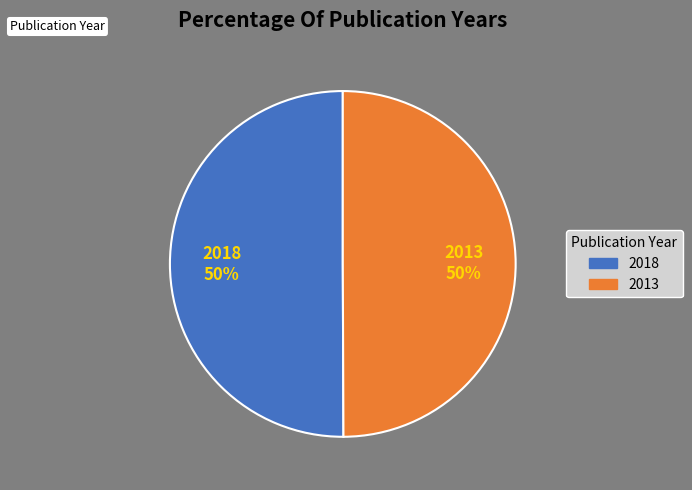

What is the ratio of the value at 2018 to the value at 2013?

1.0